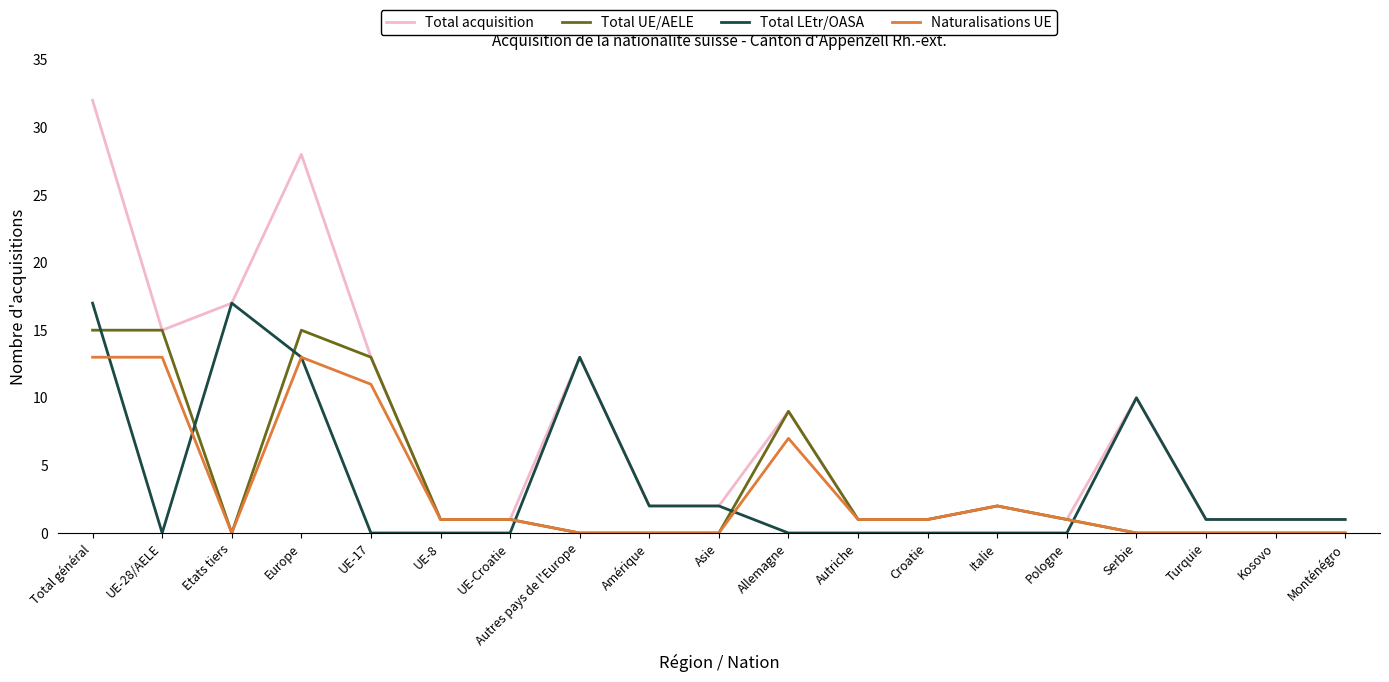

Rank the series by their maximum value, from highest to lowest.

Total acquisition, Total LEtr/OASA, Total UE/AELE, Naturalisations UE